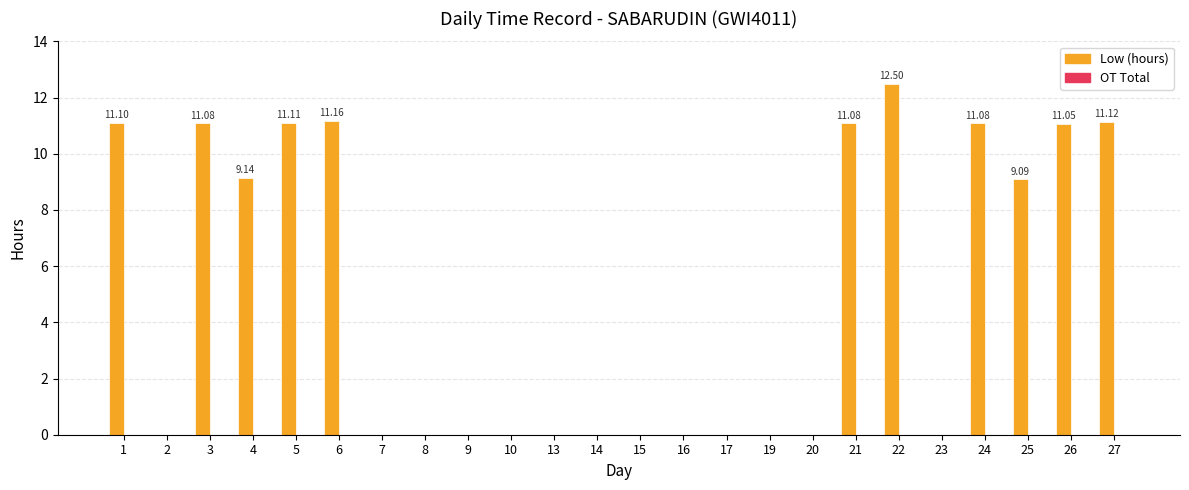

Between 27 and 2, which is larger?

27